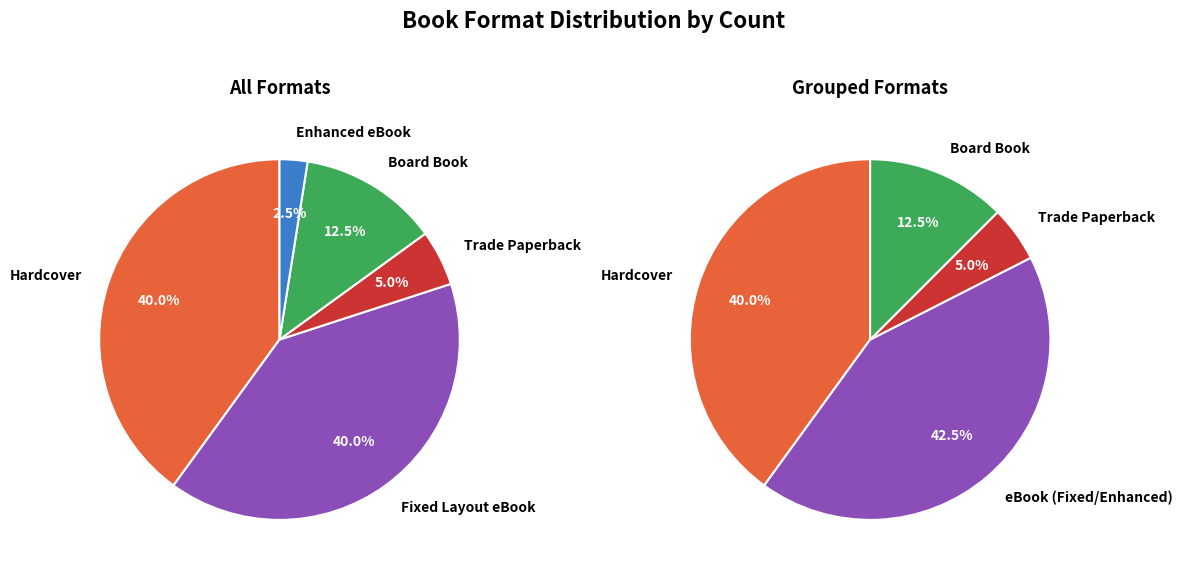

Combined, what portion of the pie is Fixed Layout eBook and Hardcover?

80.0%